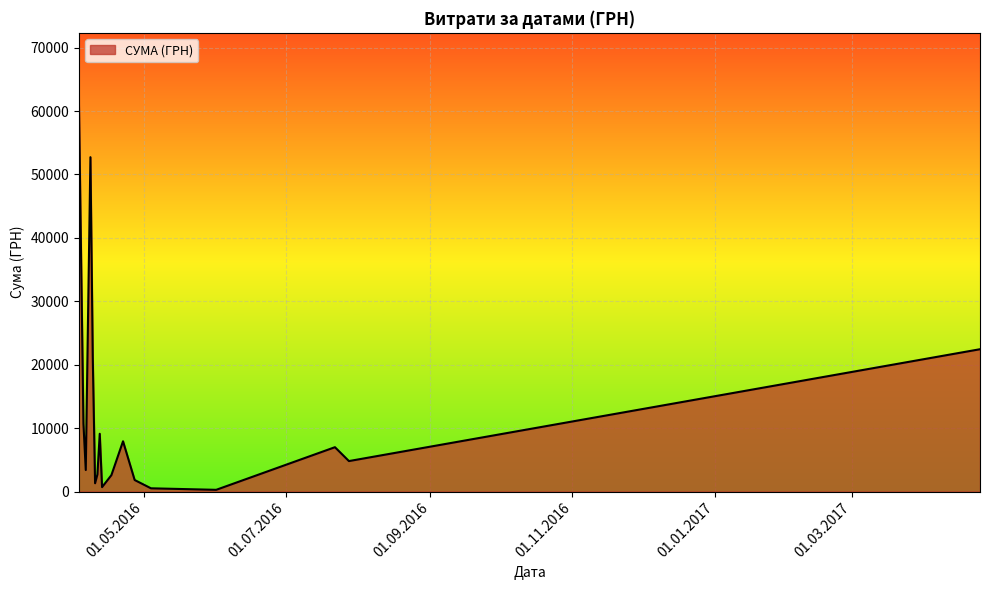

How many interior local valleys (lower than both neighbors) does the data have?

5